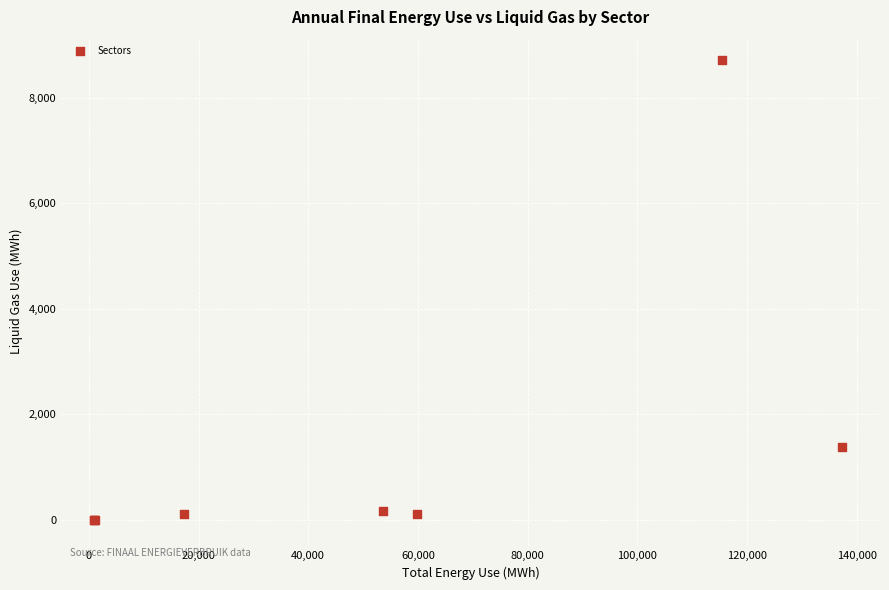

What Y value in the scatter plot is closest to 4357?

1377.3